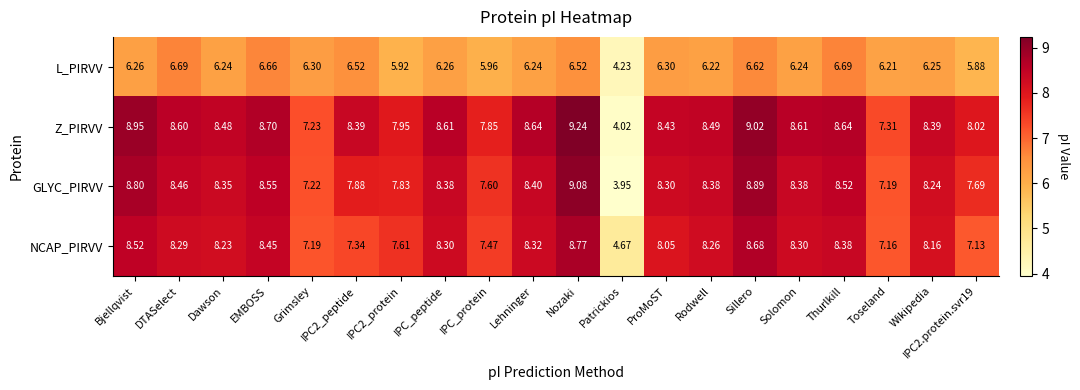

List the series in order of their peak value, lowest first.

L_PIRVV, NCAP_PIRVV, GLYC_PIRVV, Z_PIRVV